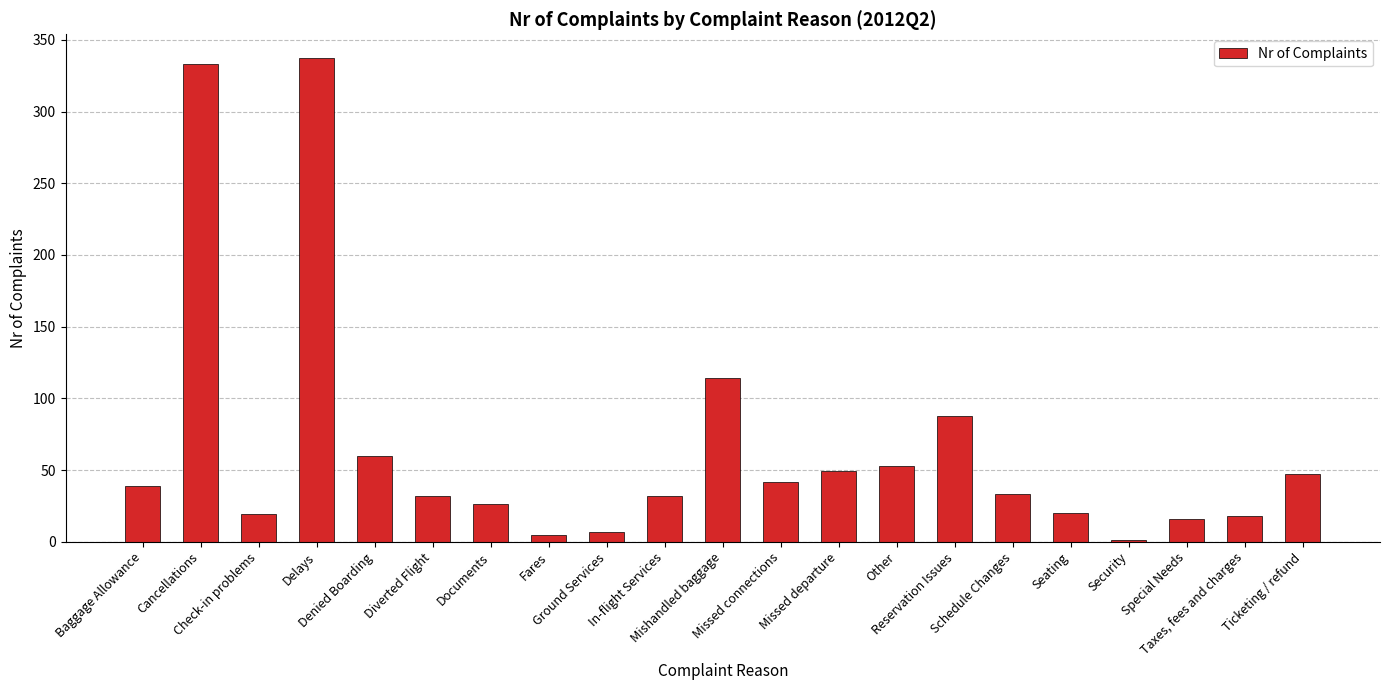

Where is the data nearest to the value 169?

Mishandled baggage